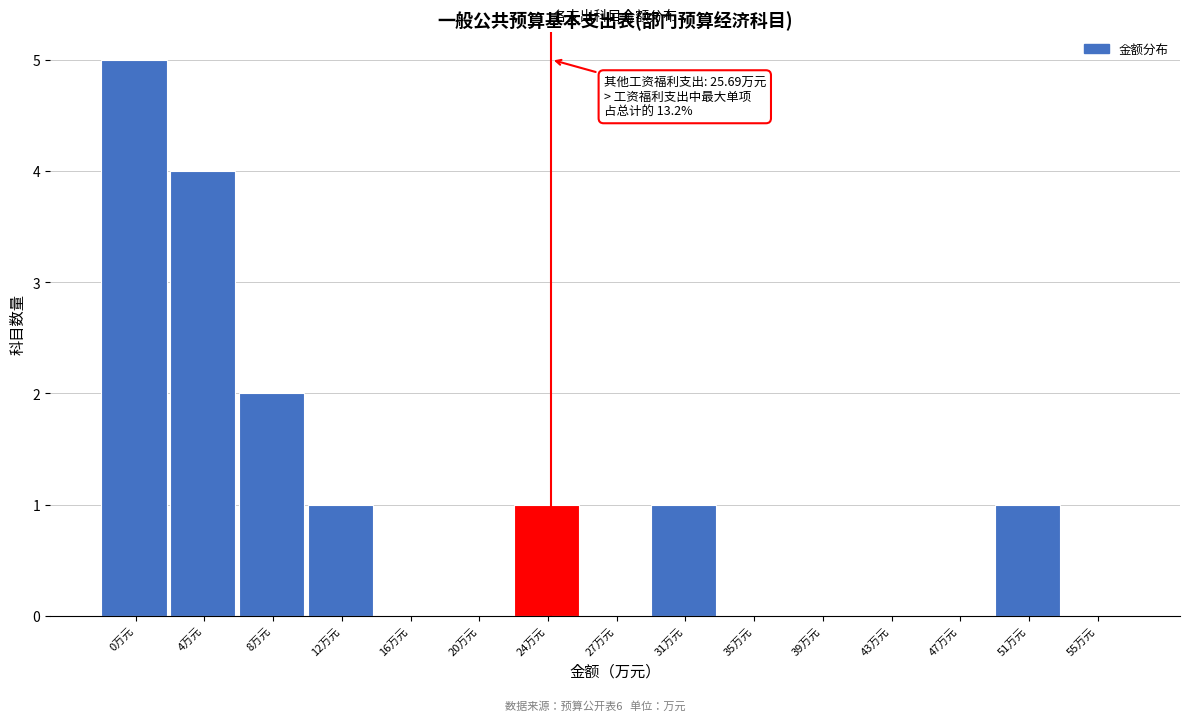

Reading left to right, list all the values displayed in this chart.

0万元=5	4万元=4	8万元=2	12万元=1	16万元=0	20万元=0	24万元=1	27万元=0	31万元=1	35万元=0	39万元=0	43万元=0	47万元=0	51万元=1	55万元=0